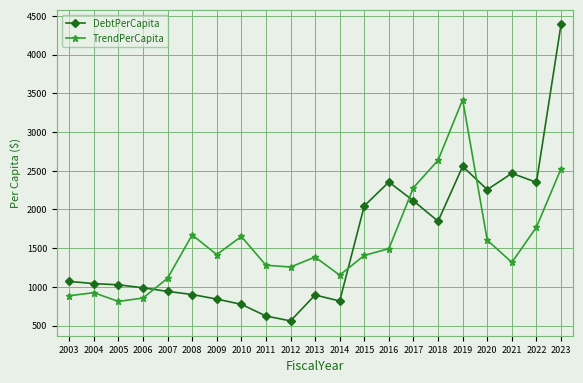

At which category does the chart reach its peak across all series?

2023